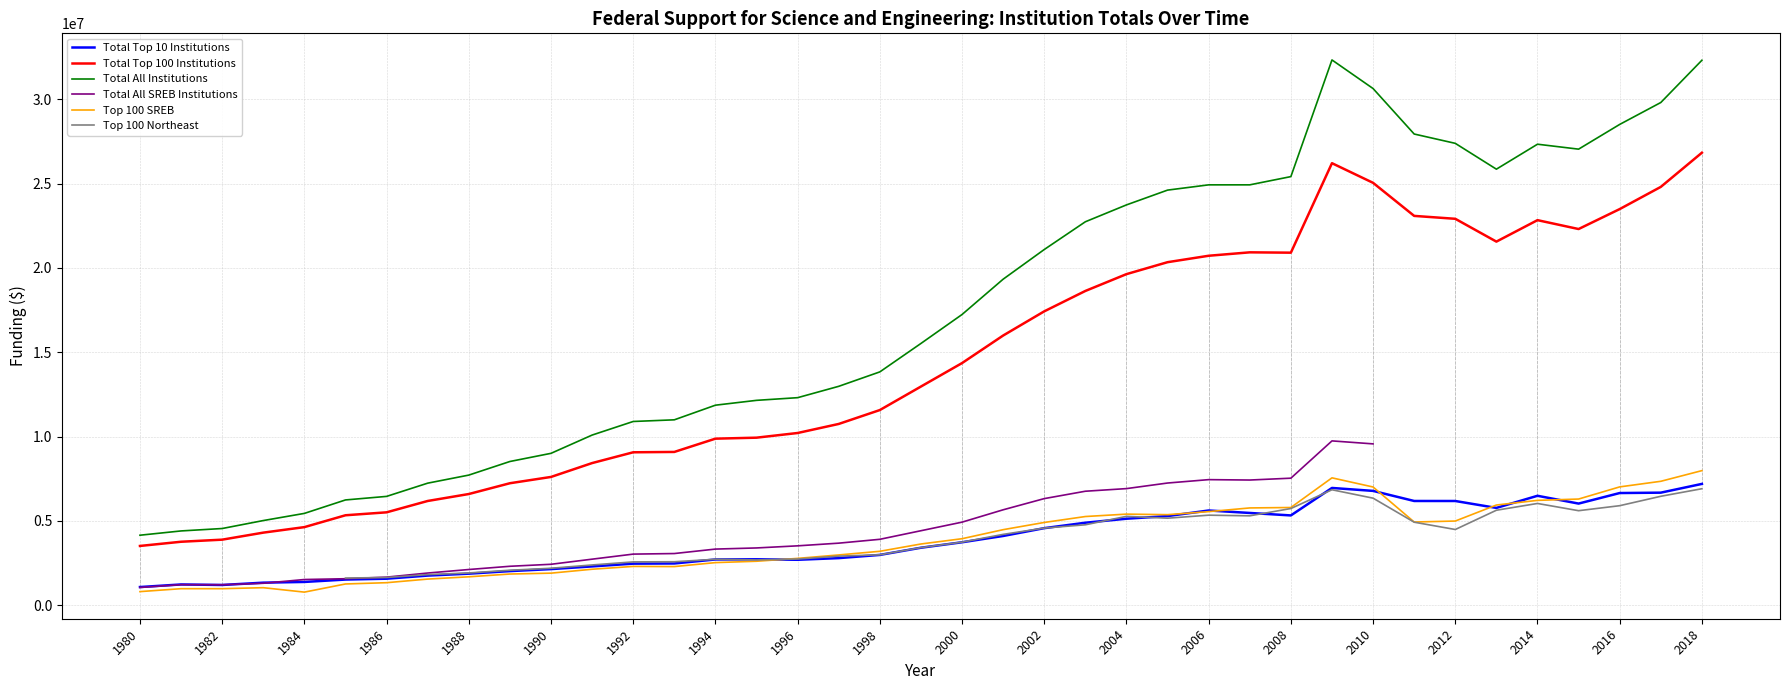

What is the difference between the maximum and minimum values in the Top 100 SREB series?

7201814